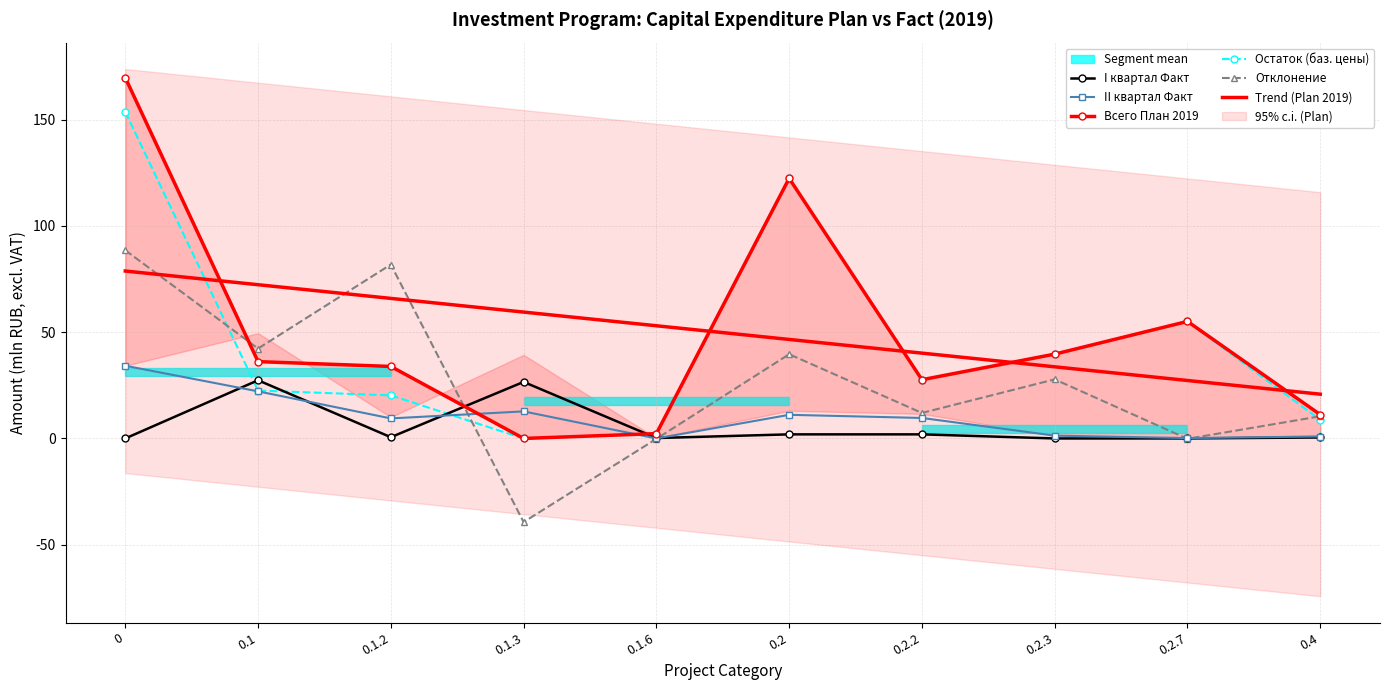

List the labels in order of Отклонение value, smallest first.

0.1.3, 0.1.6, 0.2.7, 0.4, 0.2.2, 0.2.3, 0.2, 0.1, 0.1.2, 0